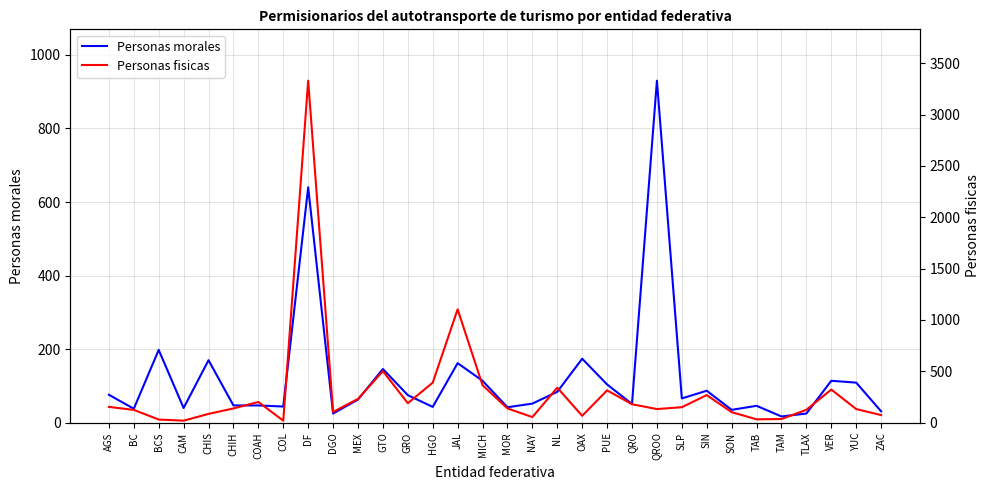

What is the sum of all Personas fisicas values?

9473